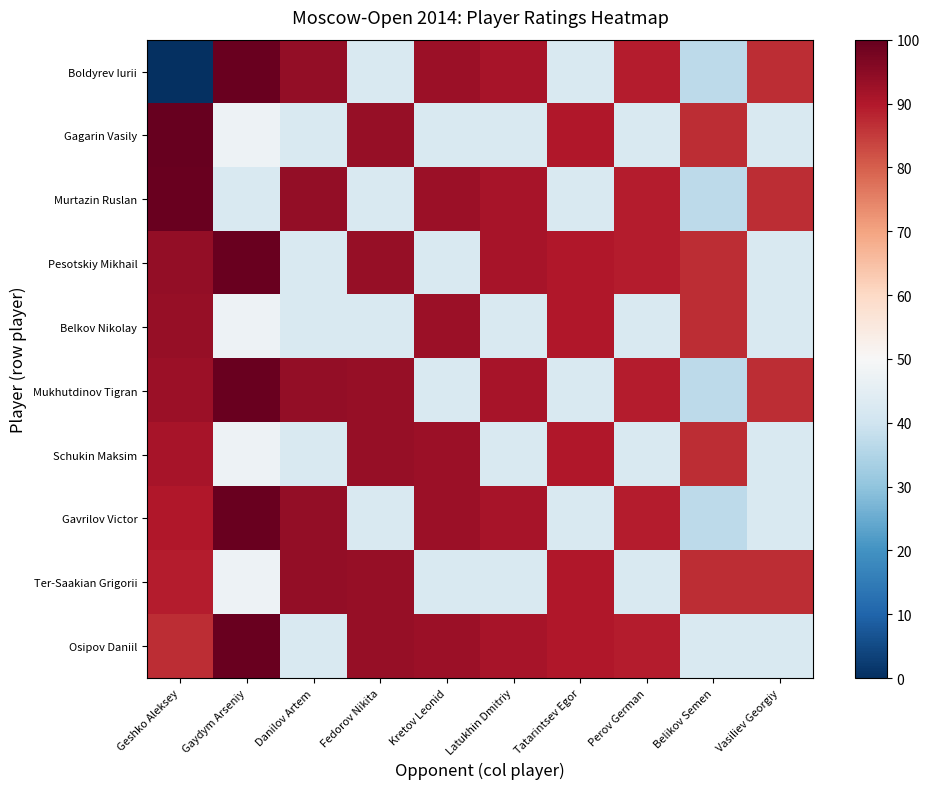

What is the total value across all series at Vasiliev Georgiy?

600.8